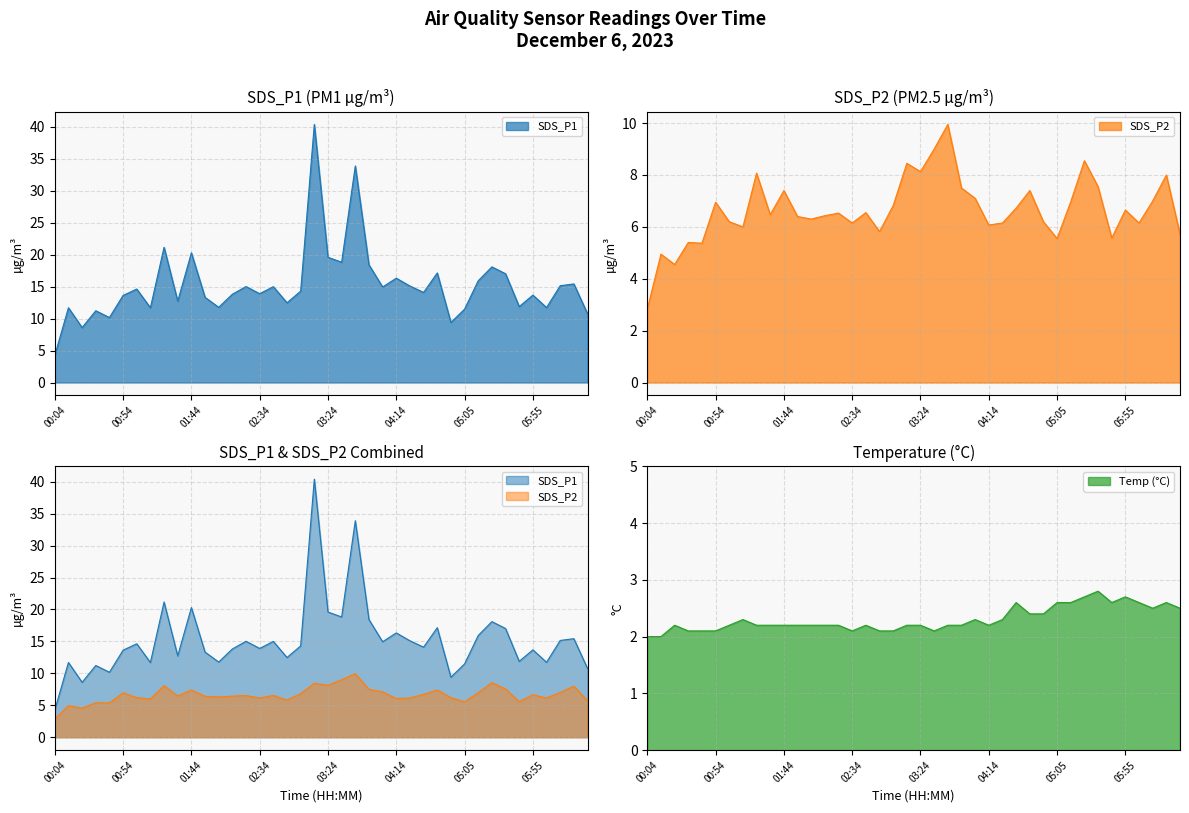

How many lines are shown in the chart?

3